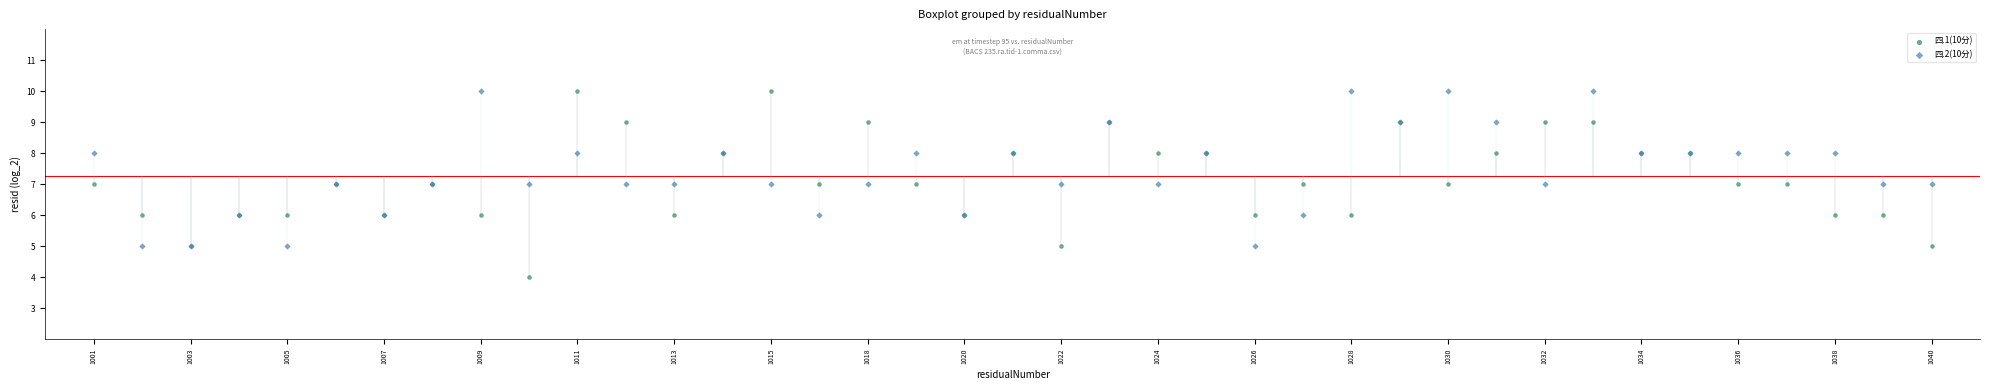

Which series reaches the minimum Y coordinate?

四.1(10分)